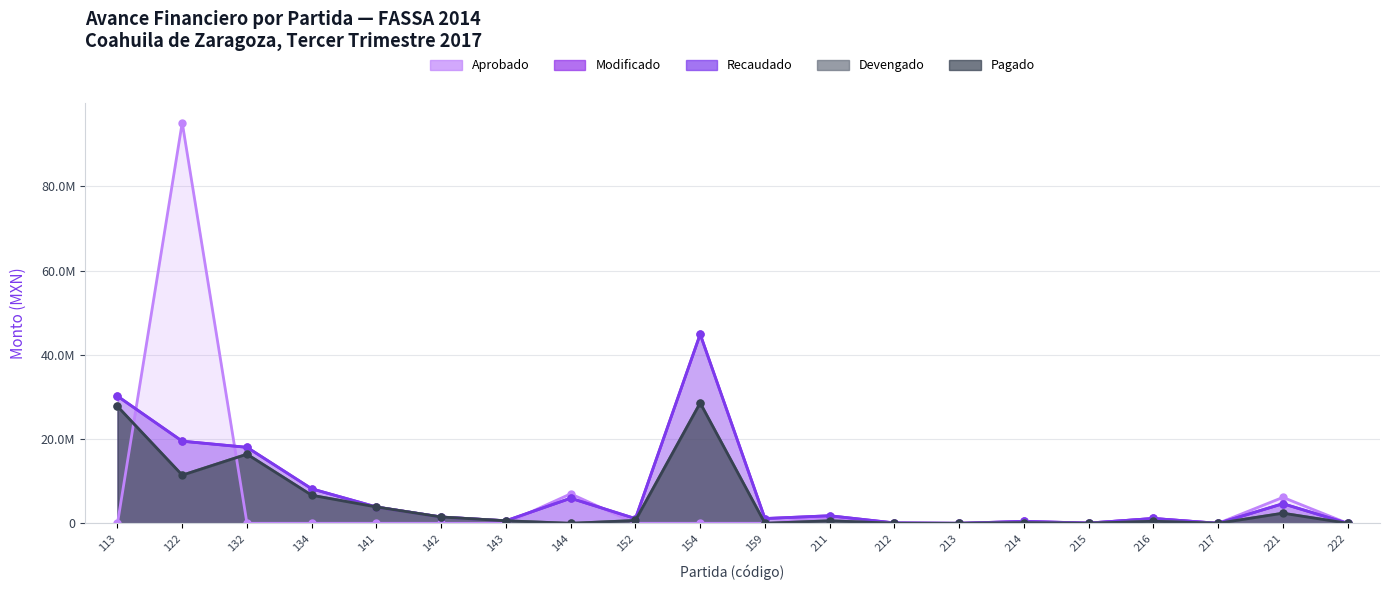

How many series are shown in this chart?

5